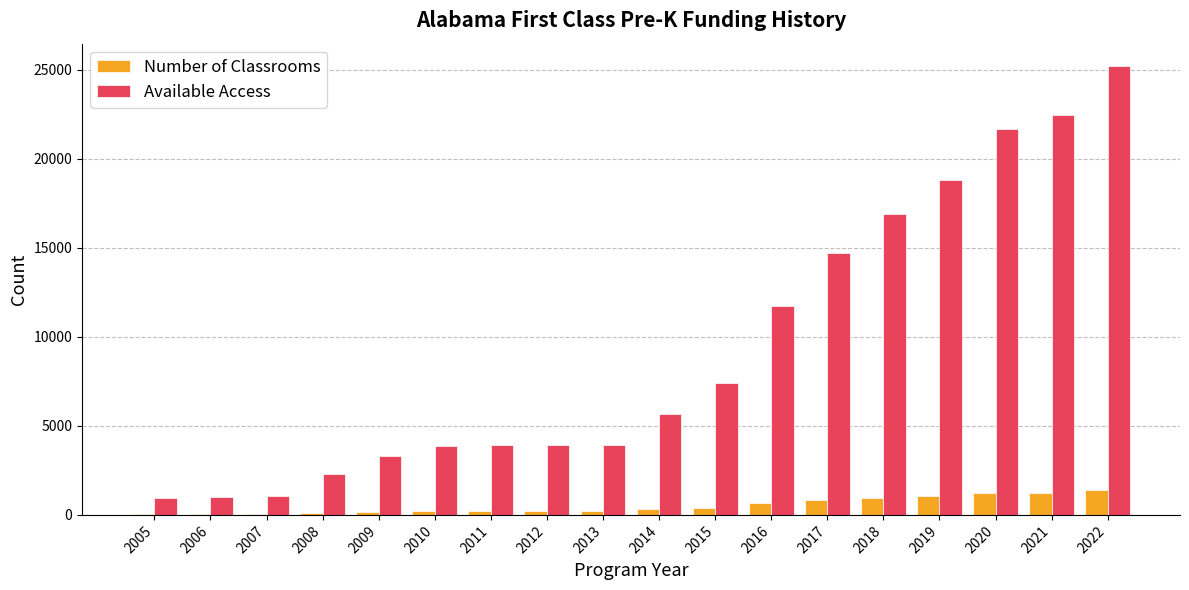

How many series are shown in this chart?

2